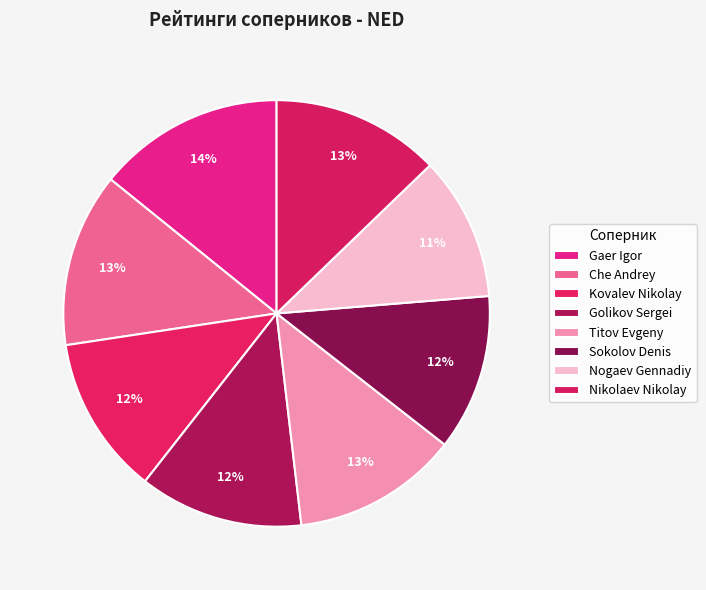

What is the largest slice in the pie chart?

Gaer Igor